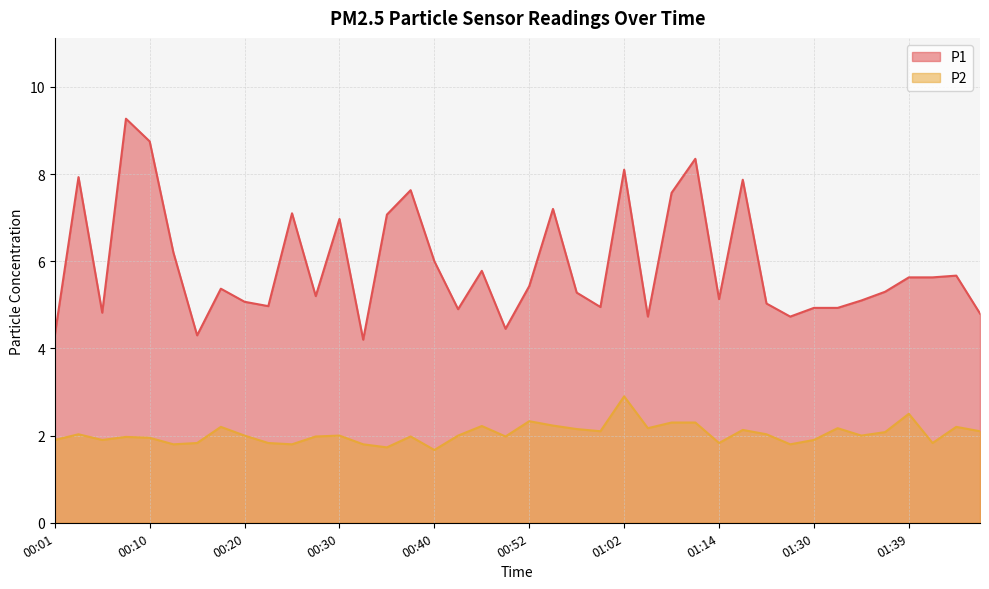

Is the value of P2 at 01:32 greater than the value of P1 at 00:22?

No